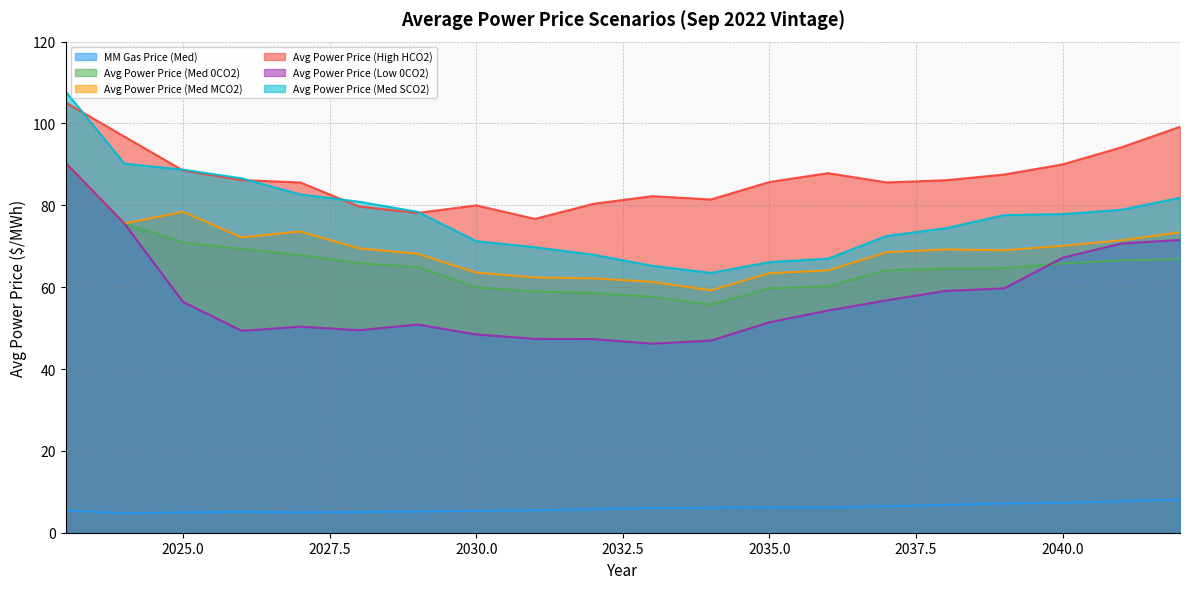

Which category has the highest value across all series?

2023